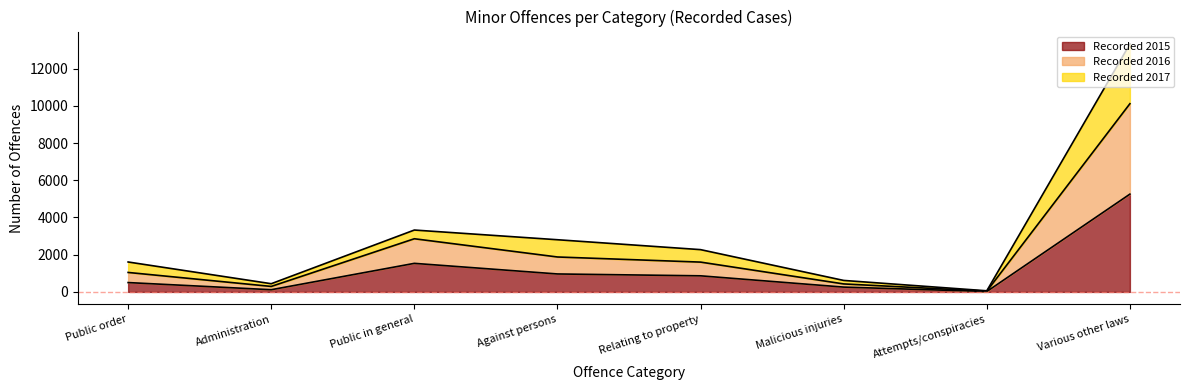

At which label is Recorded 2015 closest to 2638?

Public in general